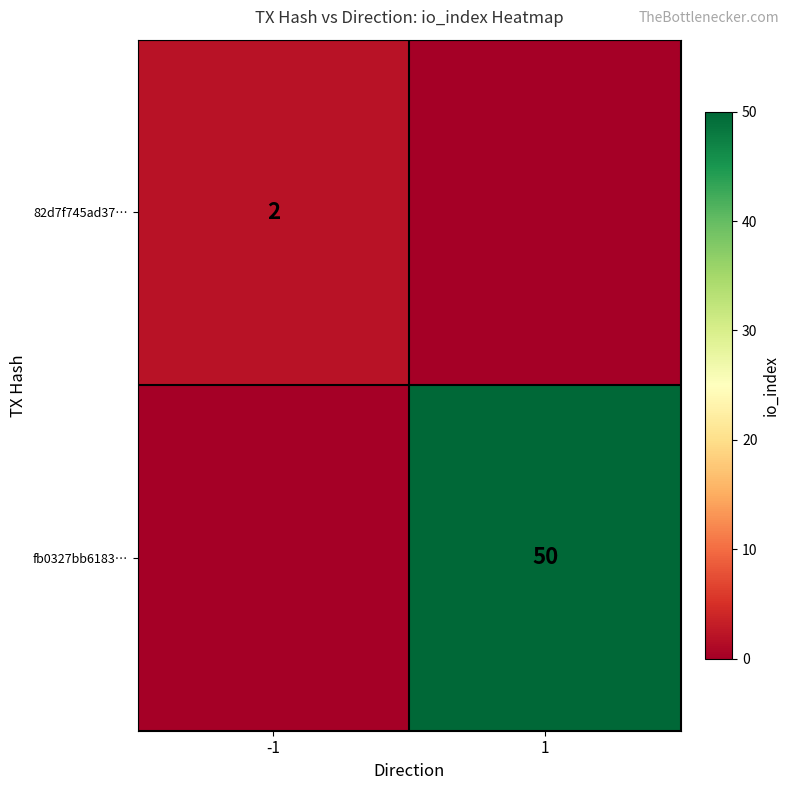

Which label corresponds to the largest value in the chart?

1